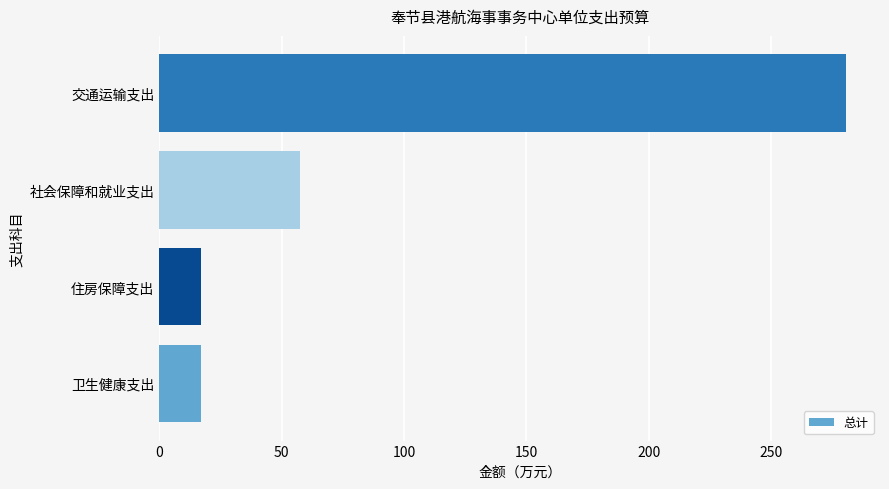

What is the change in value from 住房保障支出 to 社会保障和就业支出?

+40.3